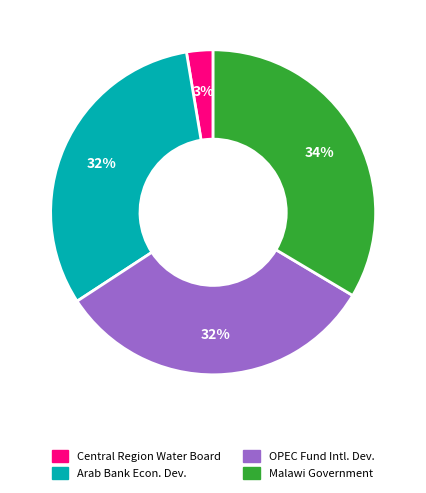

Combined, do Central Region Water Board and Malawi Government account for over 50%?

No